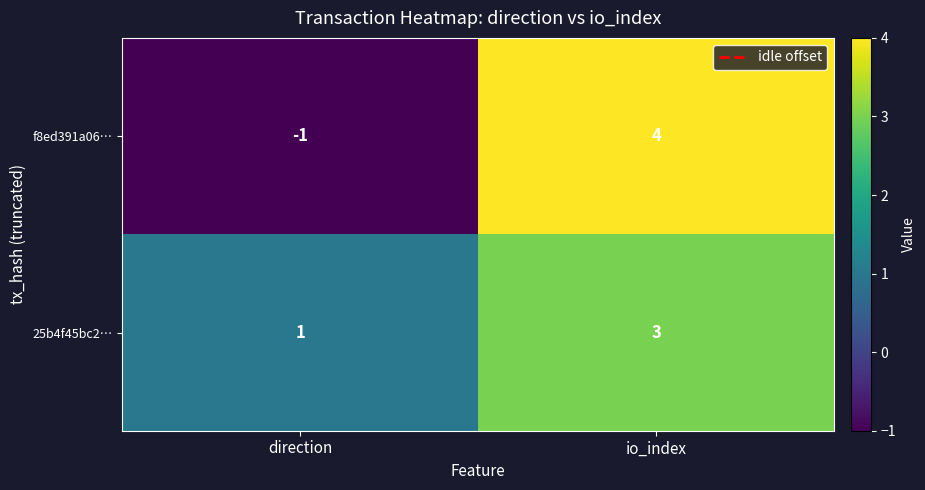

At io_index, list the series in order from smallest to largest.

25b4f45bc2…, f8ed391a06…